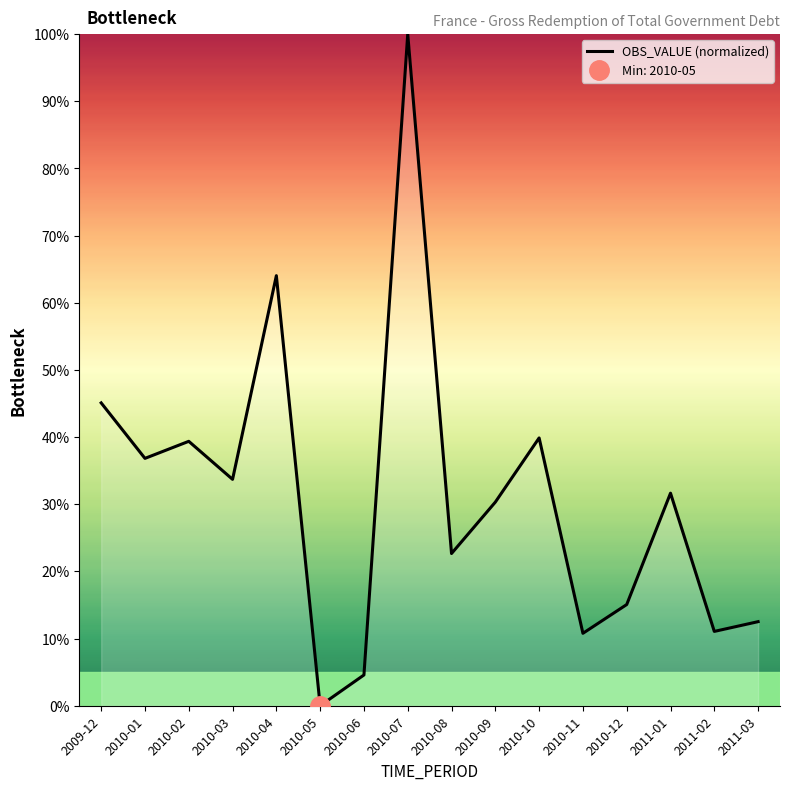

Where does the data first go above 31?

2009-12